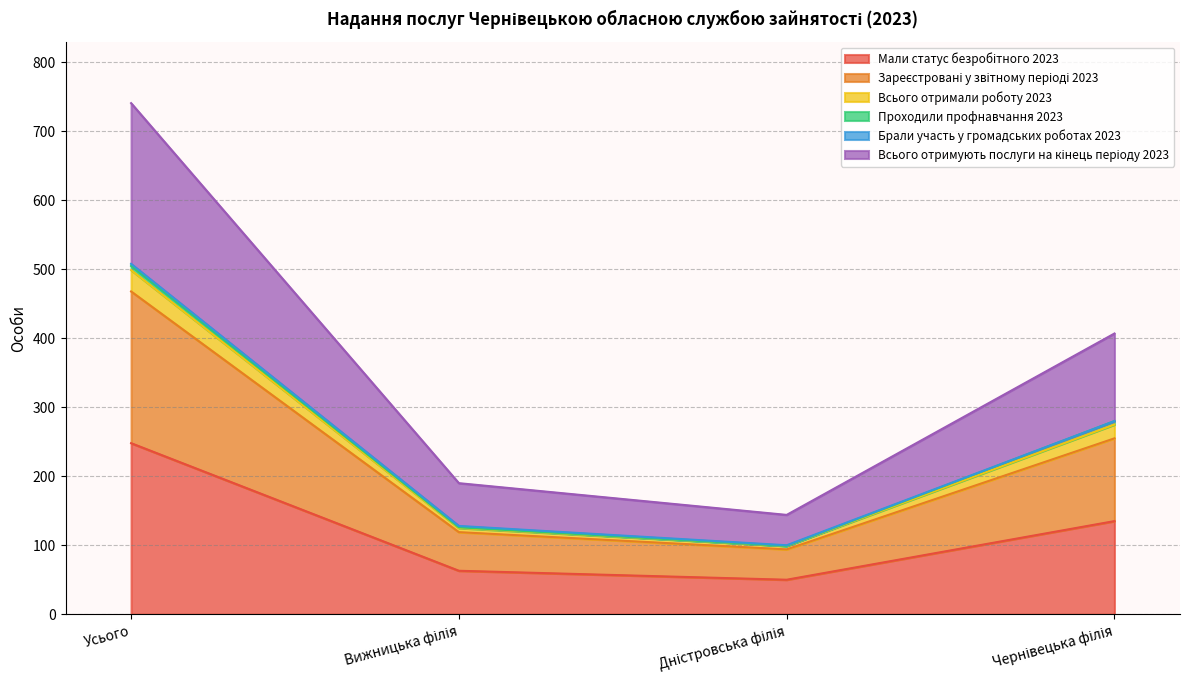

True or false: Мали статус безробітного 2023 and Зареєстровані у звітному періоді 2023 intersect in this chart.

False